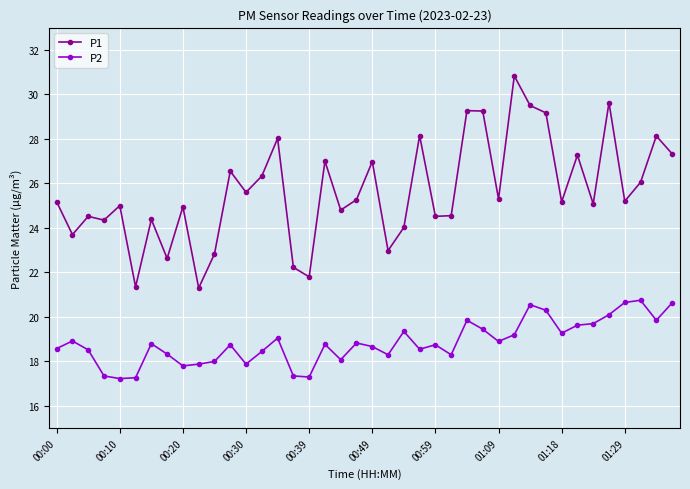

What are all the series names shown in the legend?

P1, P2